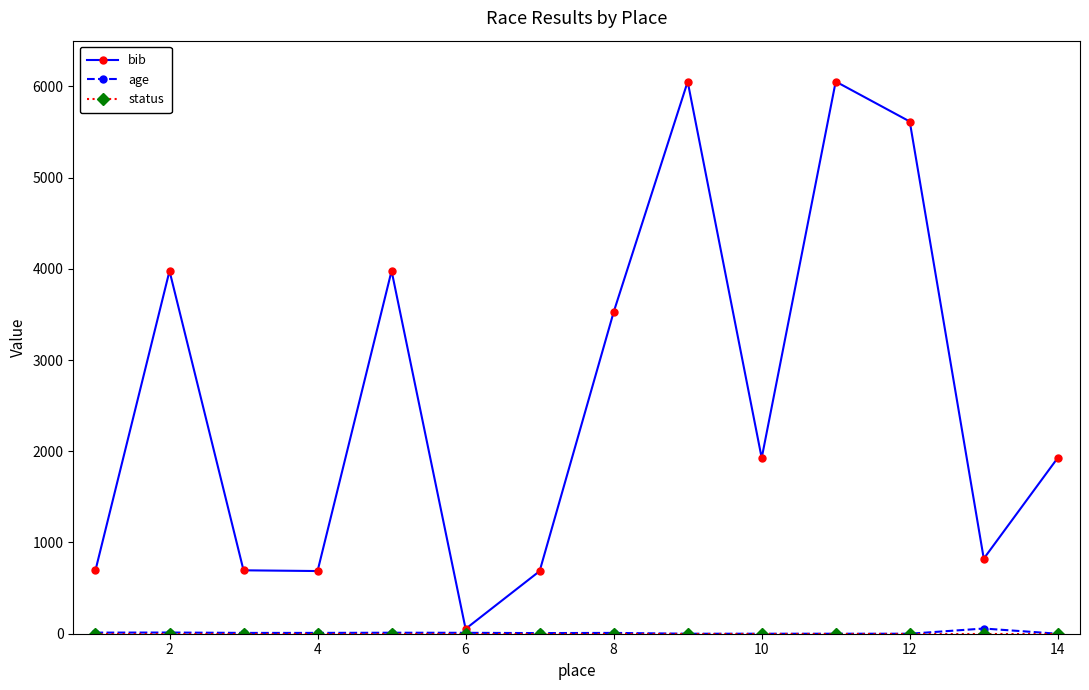

Which series has the largest range (max minus min)?

bib